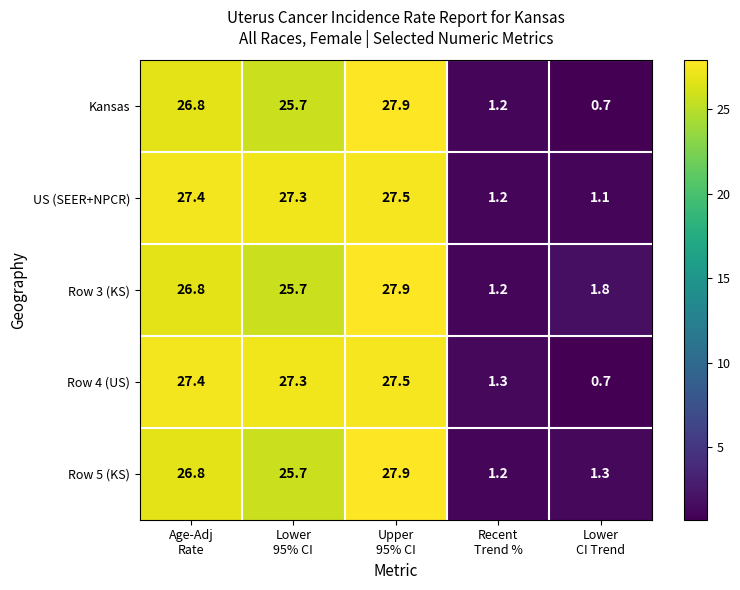

What is the difference between the second highest and second lowest values in the Row 4 (US) series?

26.1